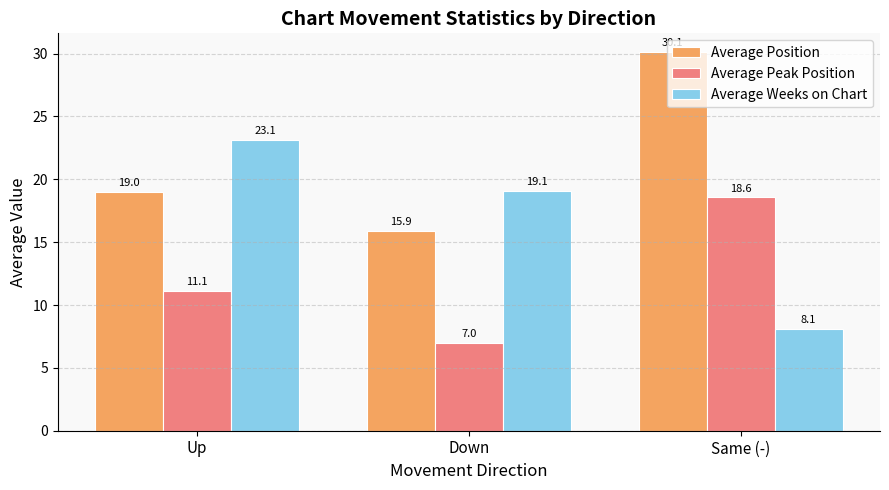

Where is Average Peak Position nearest to the value 12?

Up